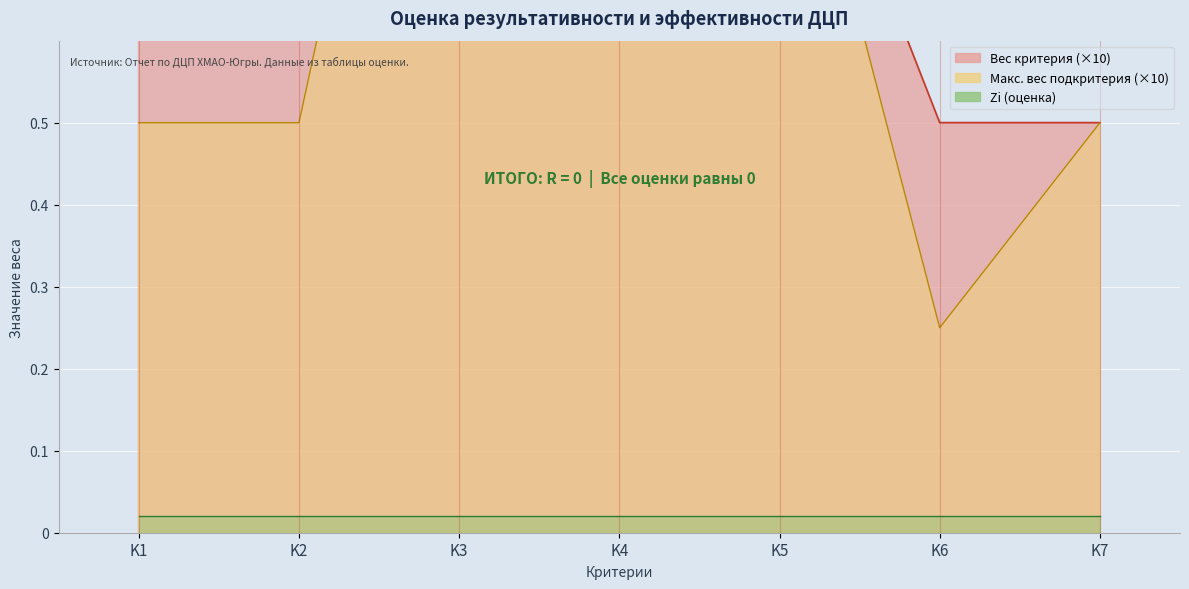

List the labels in order of value, largest first.

K4, K3, K1, K2, K5, K6, K7